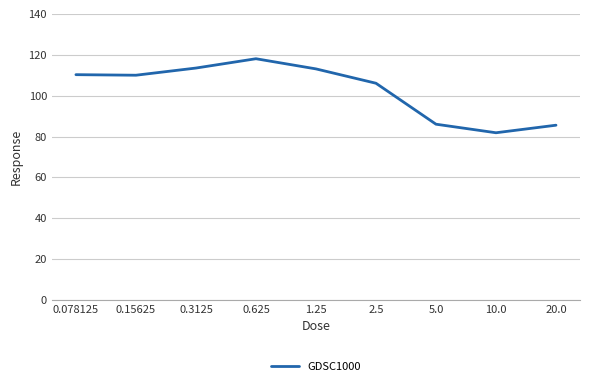

What value does the data have at 0.15625?

110.0